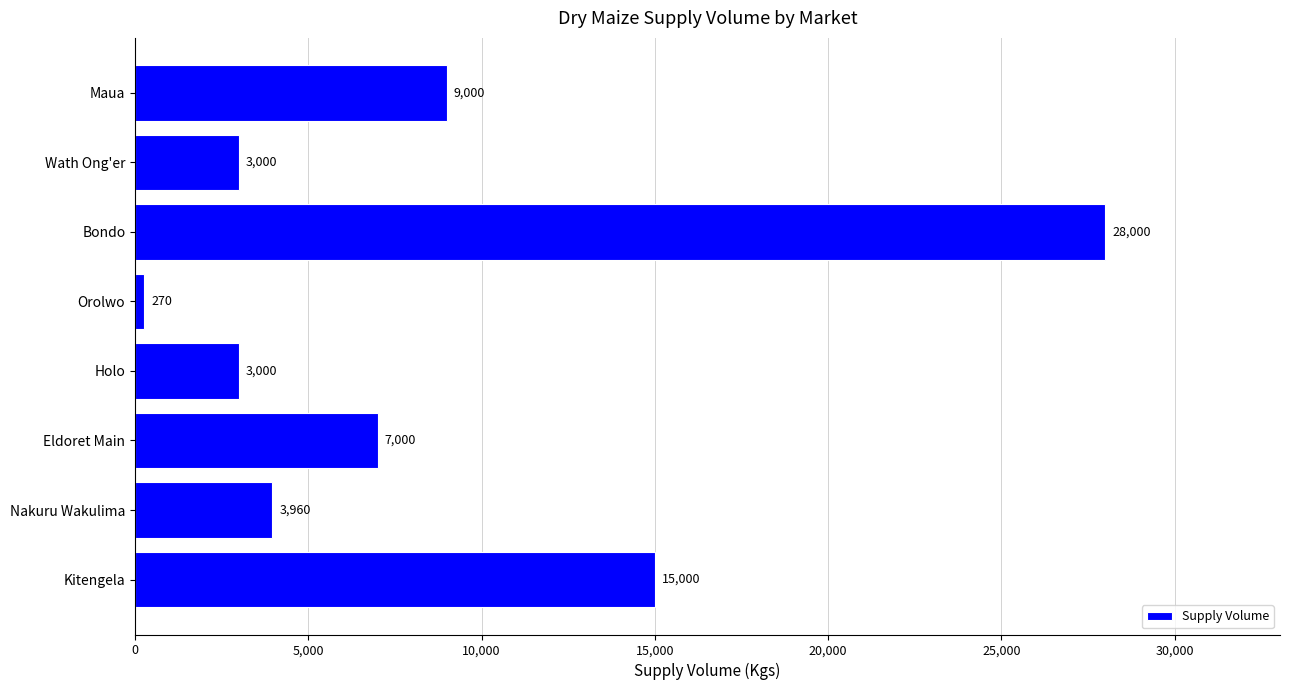

True or false: the data shows 28000 at Bondo.

True